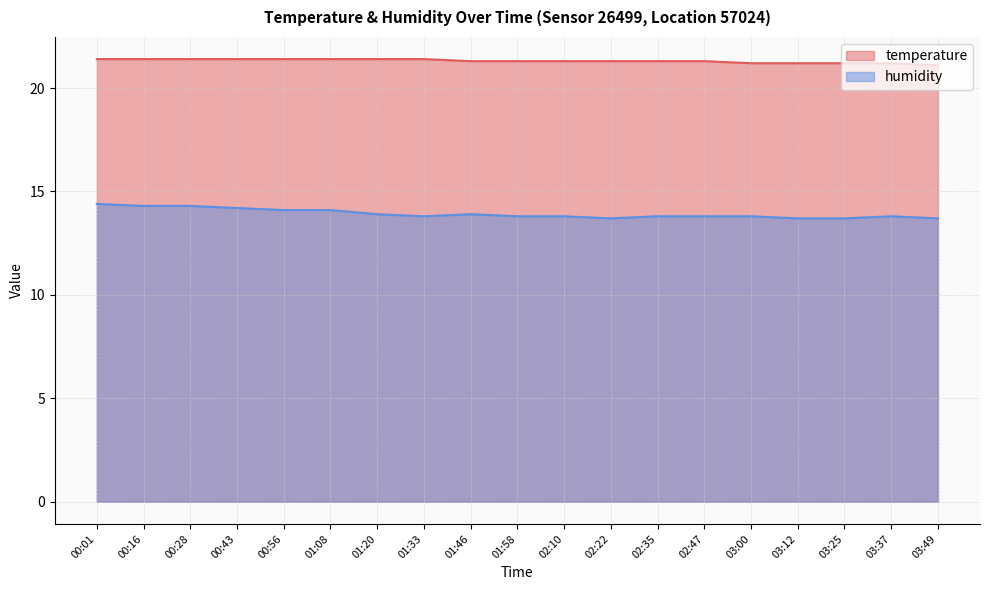

At which category does humidity reach its first local valley?

01:33